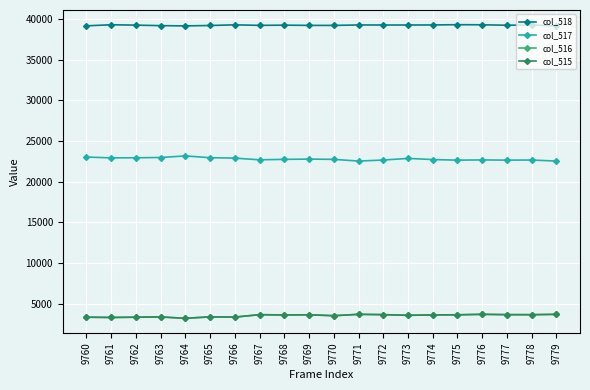

True or false: col_516 and col_517 cross at least once.

False